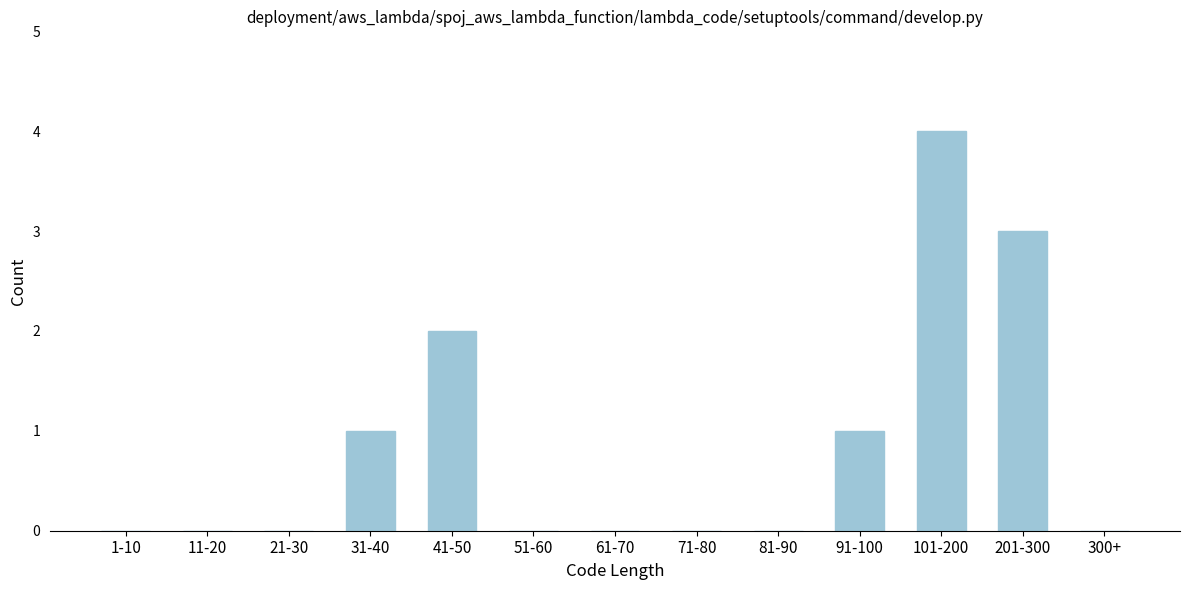

Reading left to right, list all the values displayed in this chart.

1-10=0	11-20=0	21-30=0	31-40=1	41-50=2	51-60=0	61-70=0	71-80=0	81-90=0	91-100=1	101-200=4	201-300=3	300+=0